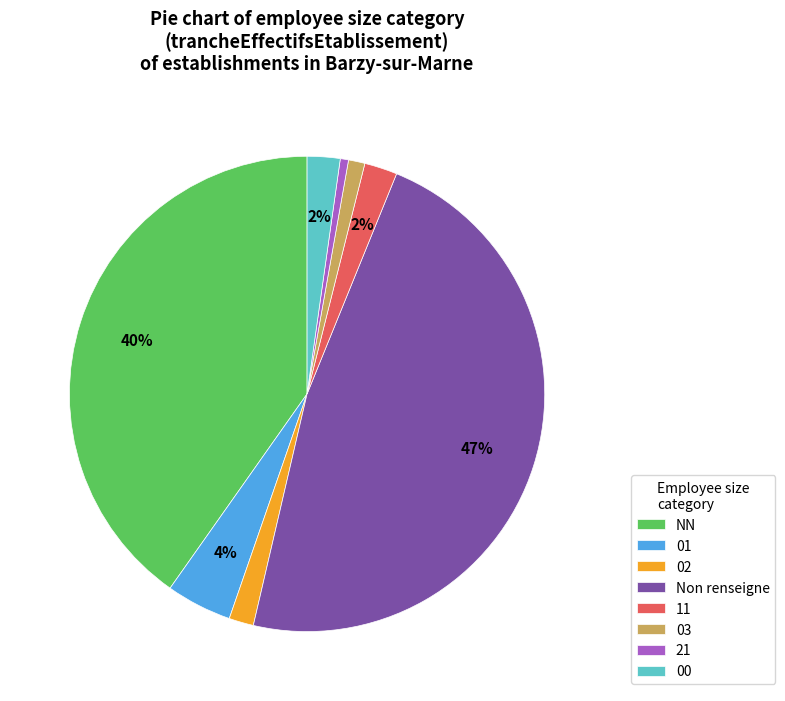

What is the ratio of the value at 11 to the value at NN?

0.1